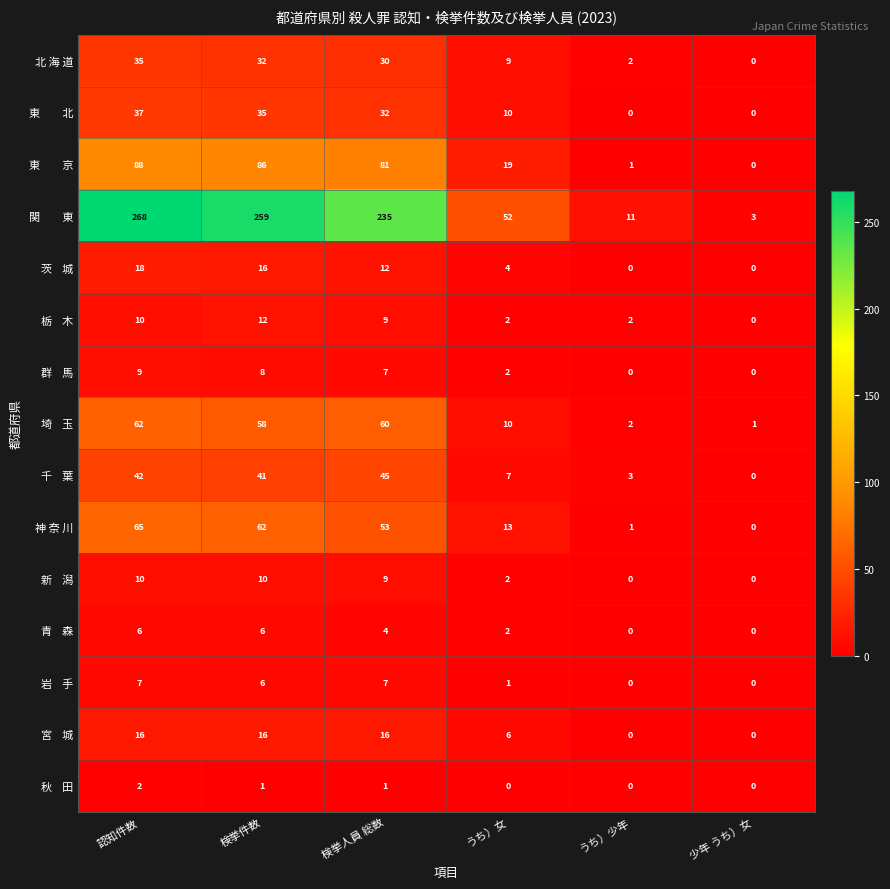

At which category is the sum across all series the highest?

認知件数